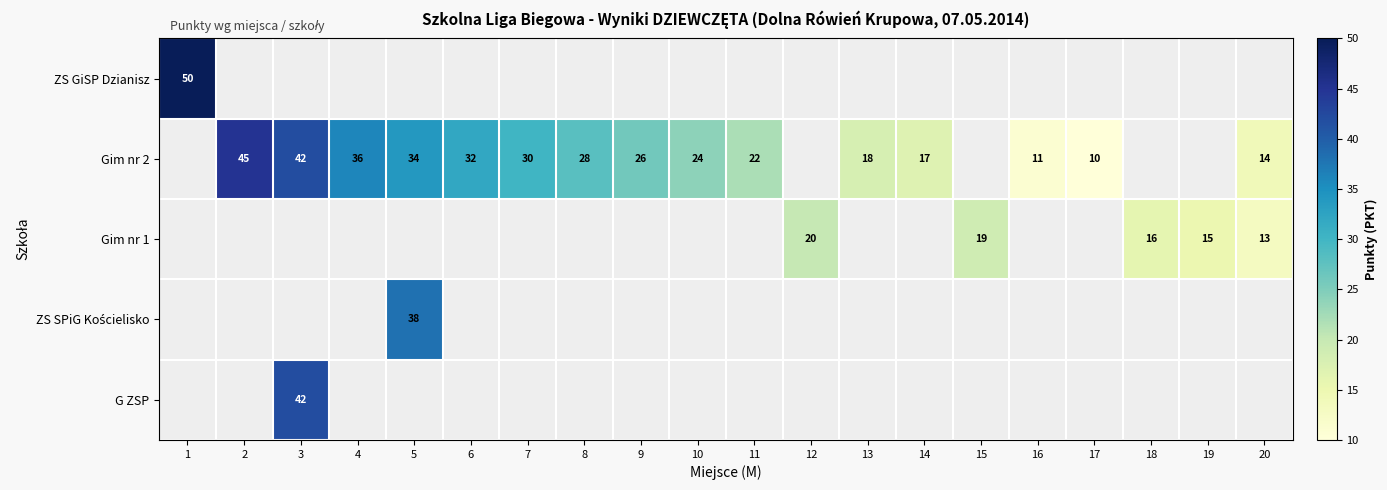

True or false: Gim nr 2 has a value of 46 at 8.

False